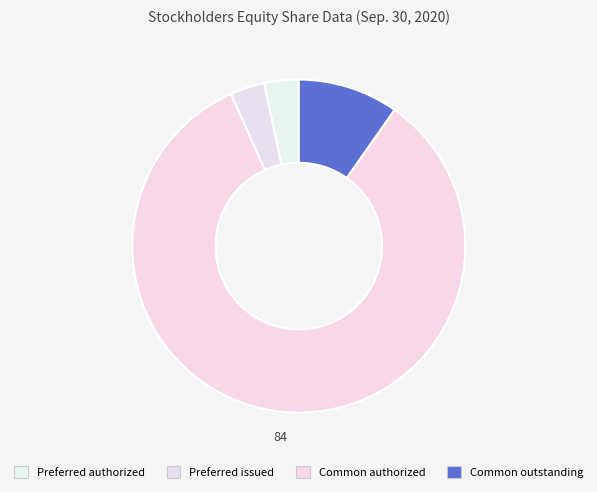

What is the largest slice in the pie chart?

Common stock authorized